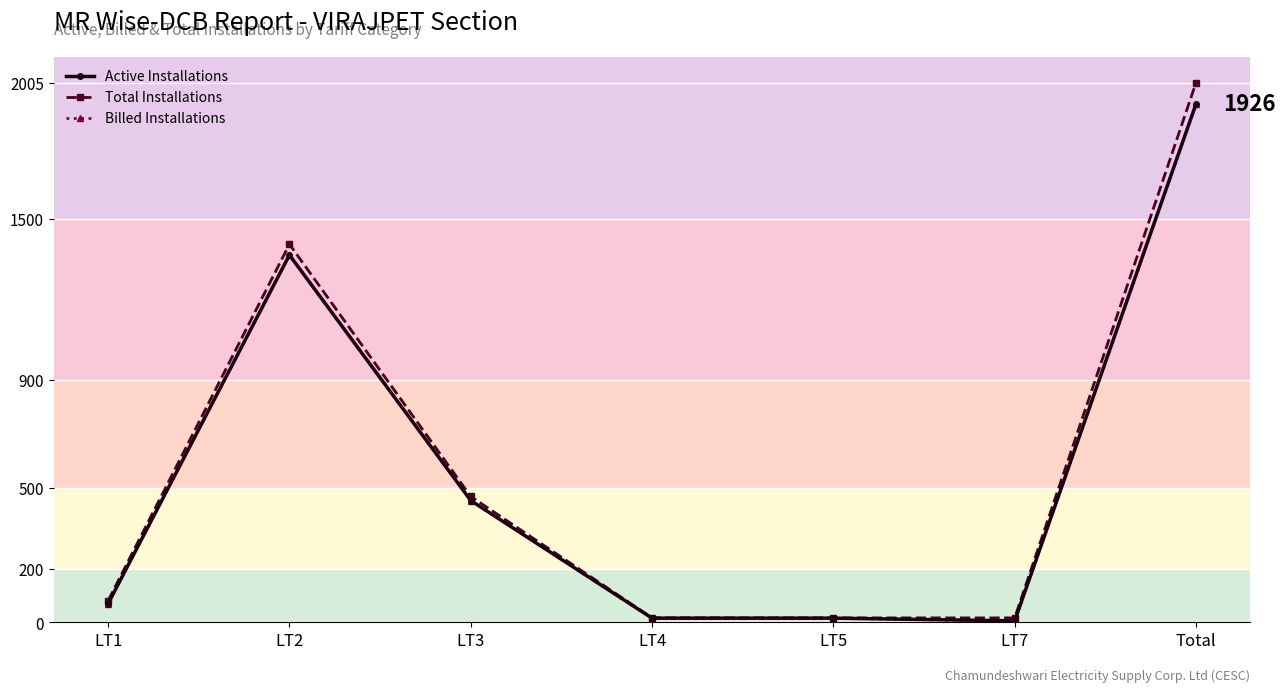

What is the spread (max minus min) of values at LT2?

40